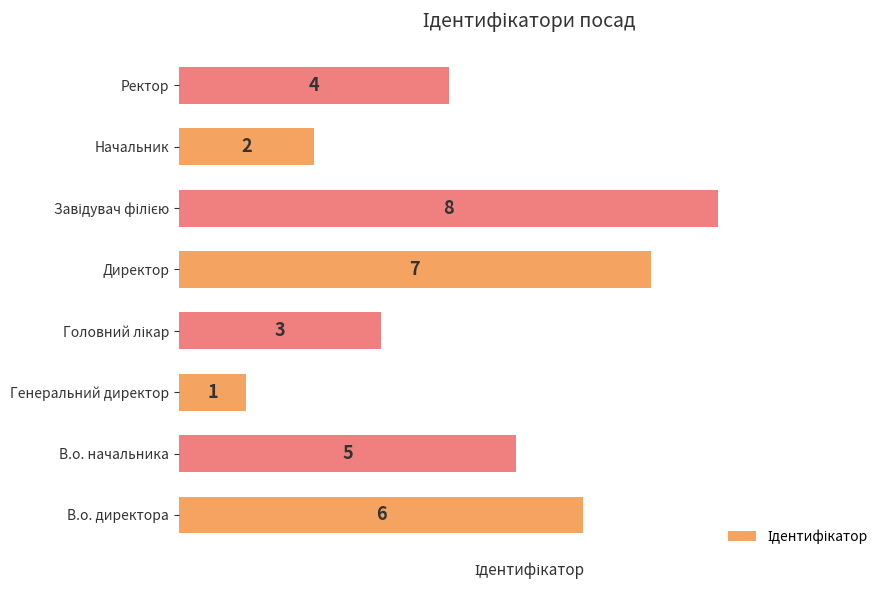

Reading bottom to top, list all the values displayed in this chart.

6	5	1	3	7	8	2	4